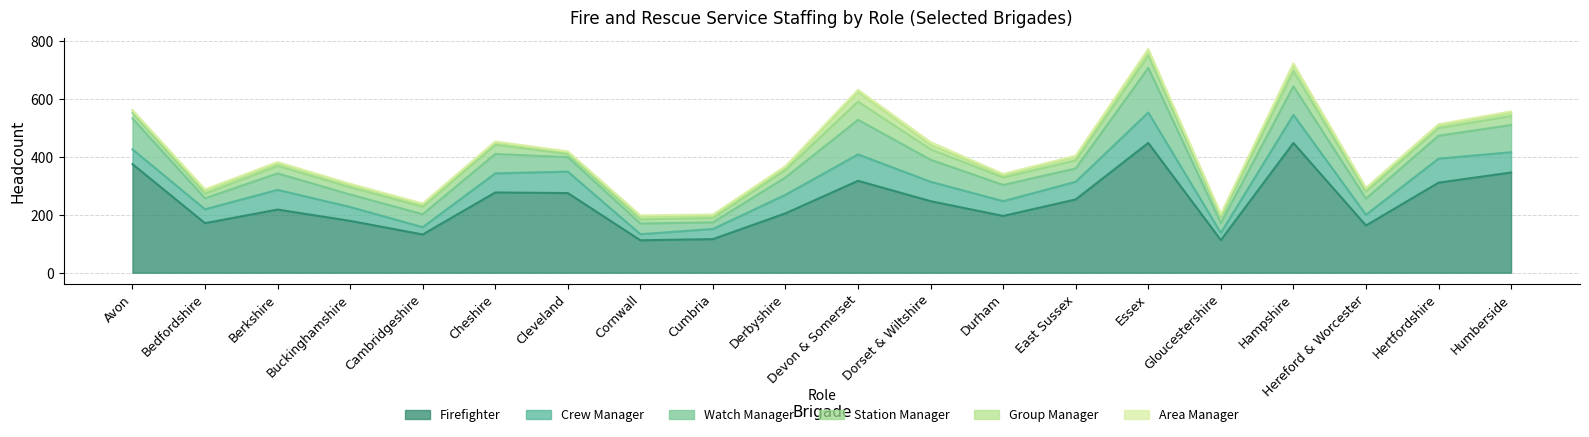

True or false: Area Manager has more than 2 points higher than both neighbors.

True